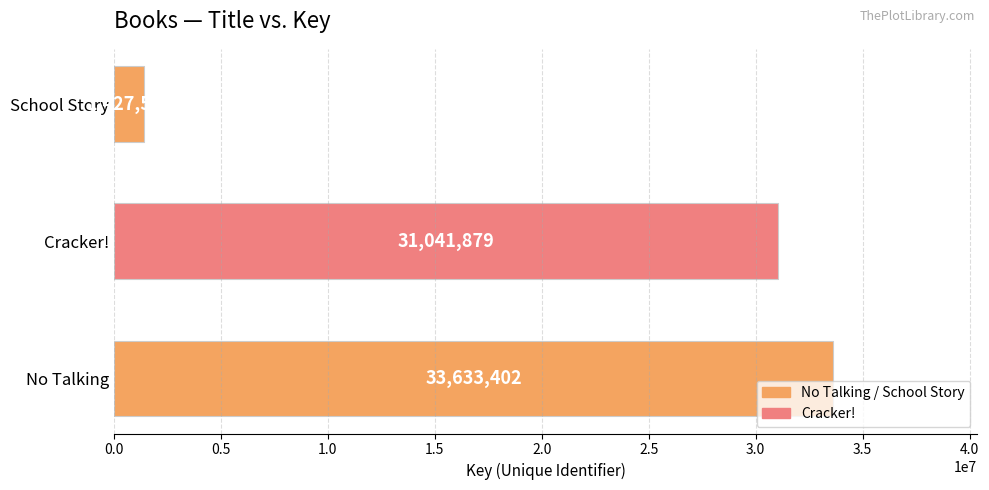

True or false: the data shows 31041879 at Cracker!.

True